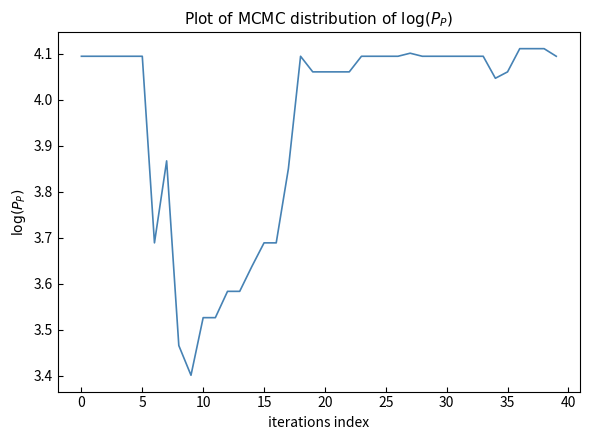

Does the chart display data point markers on the line(s)?

No